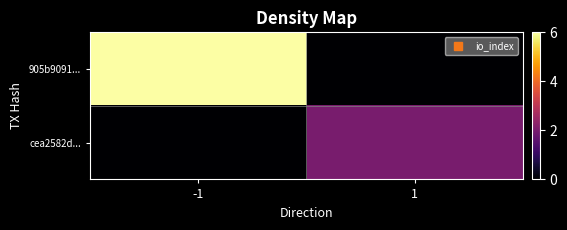

Count the number of data series in this chart.

2